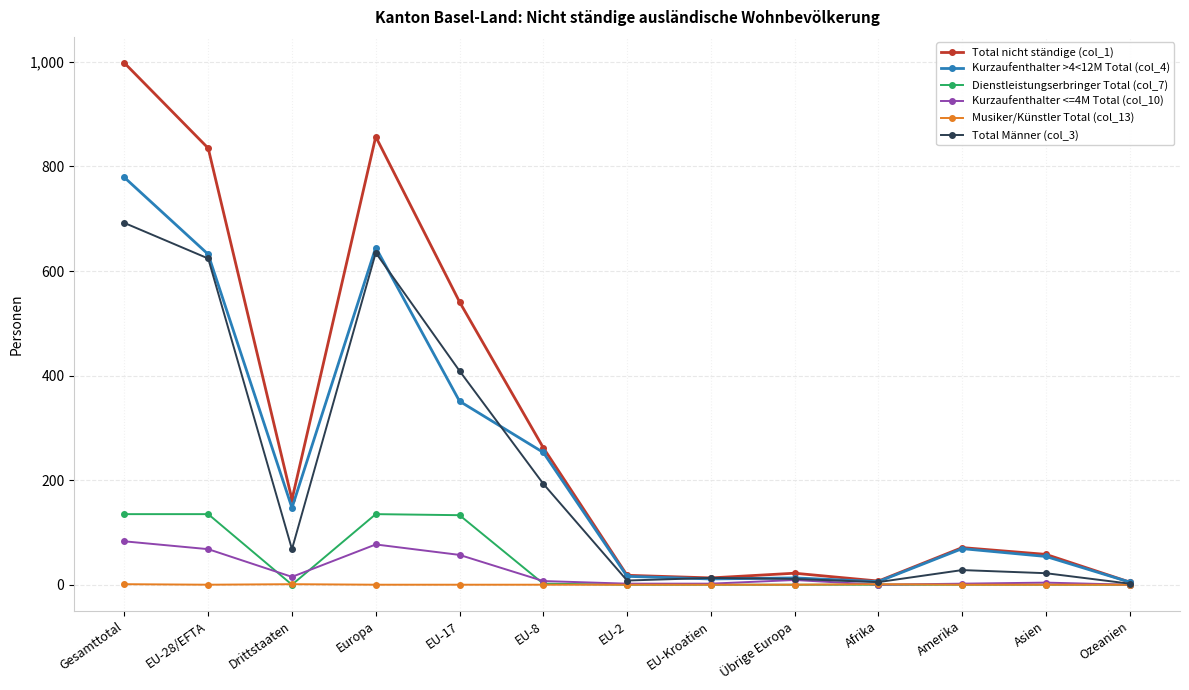

What is the label of the 5th point from the right?

Übrige Europa